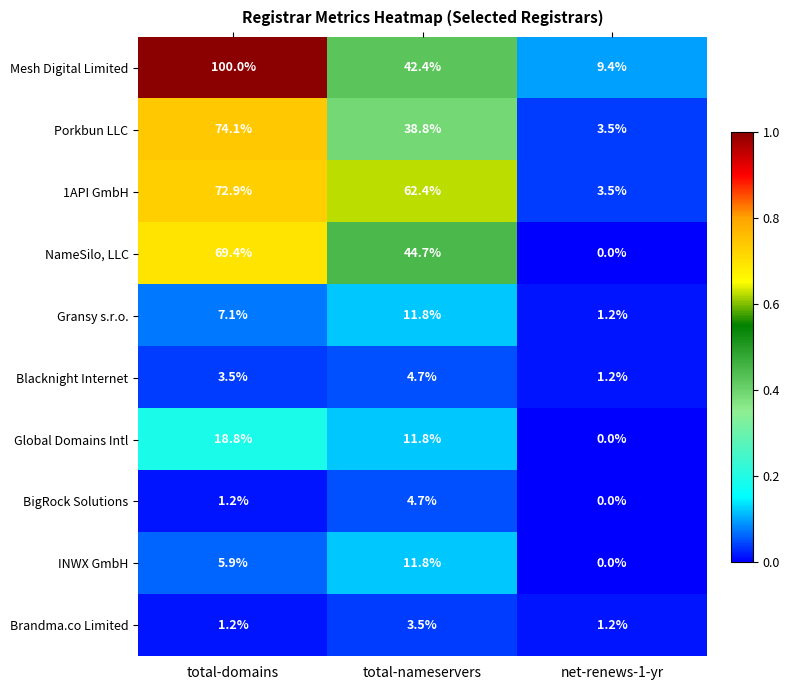

Is it true that Porkbun LLC equals 15.3 at total-nameservers?

False